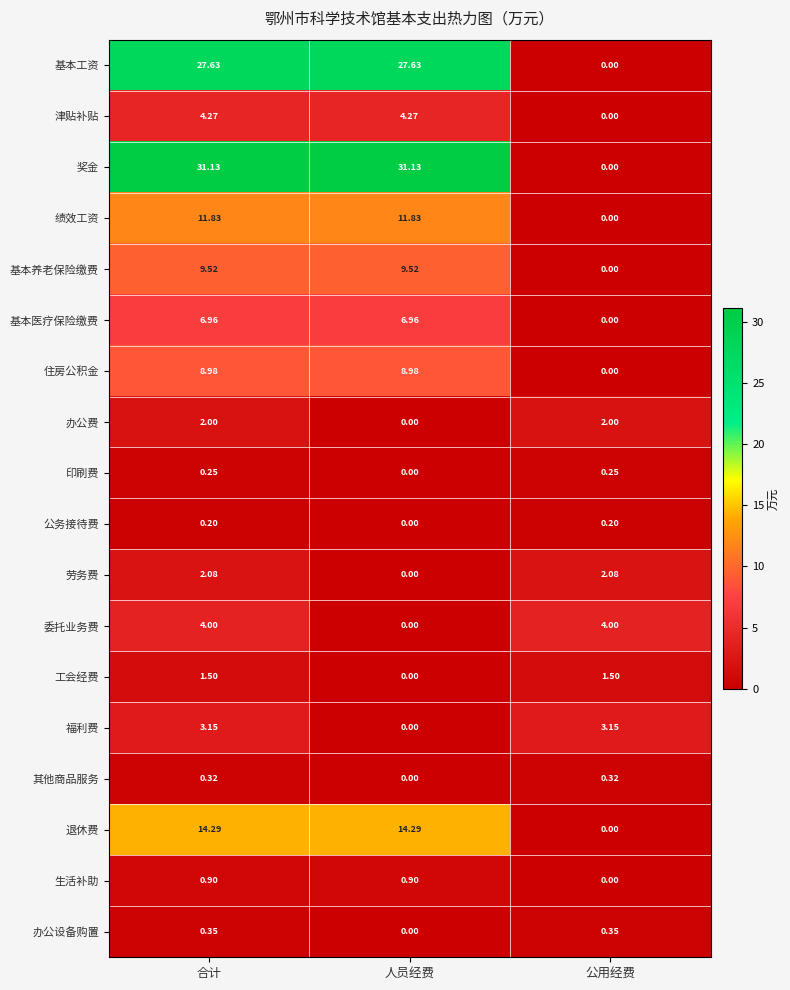

Which series has the largest total across all categories?

奖金